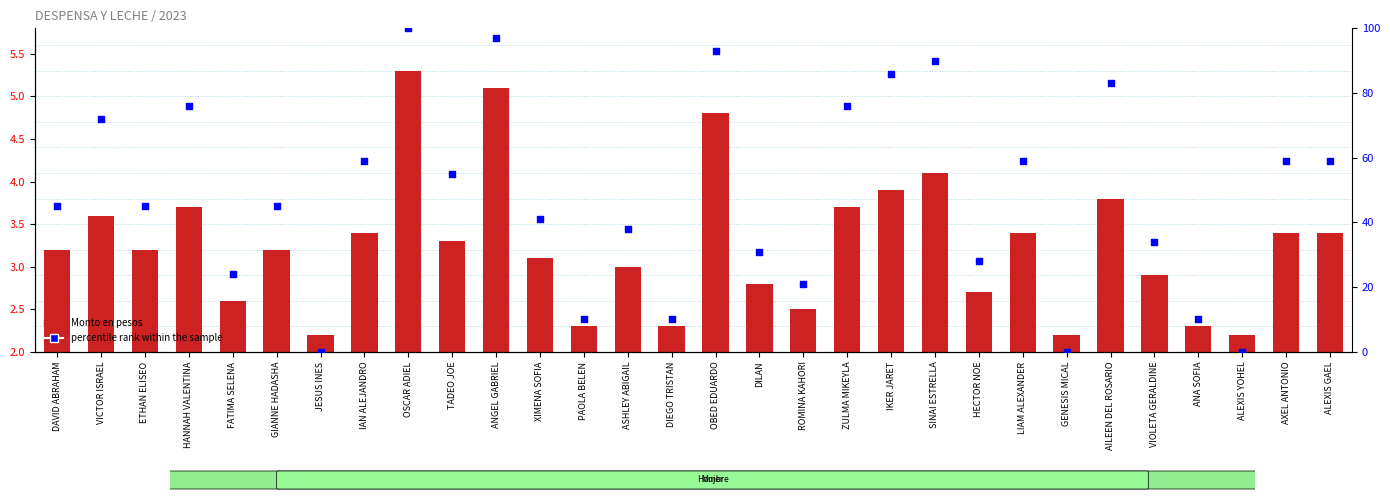

Which series reaches the maximum Y coordinate?

percentile rank within the sample